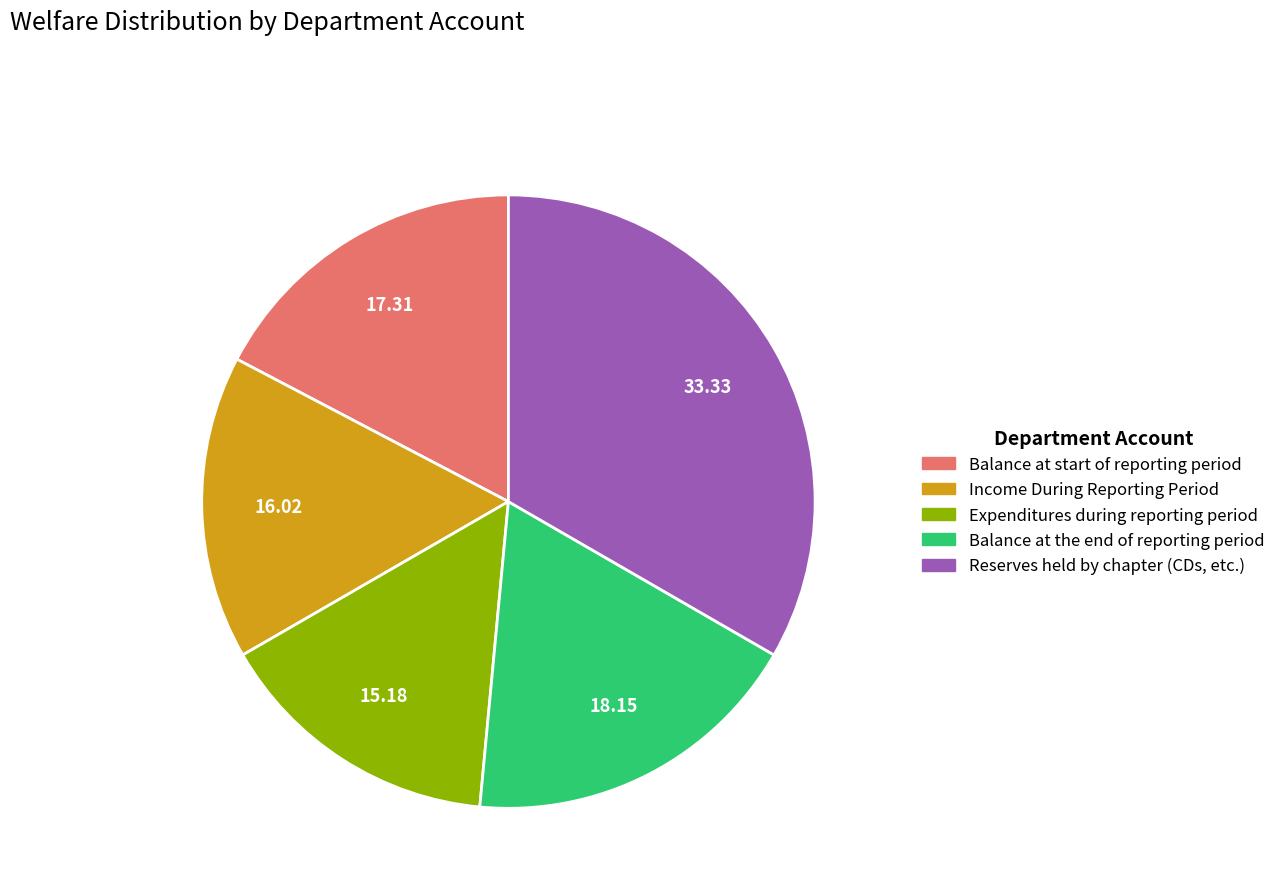

Count the number of slices in the pie.

5